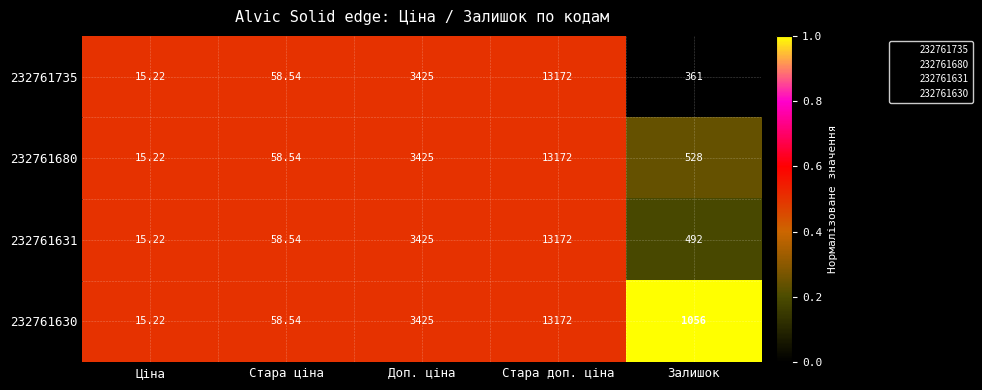

Is the value of 232761631 at Доп. ціна greater than the value of 232761680 at Стара доп. ціна?

No